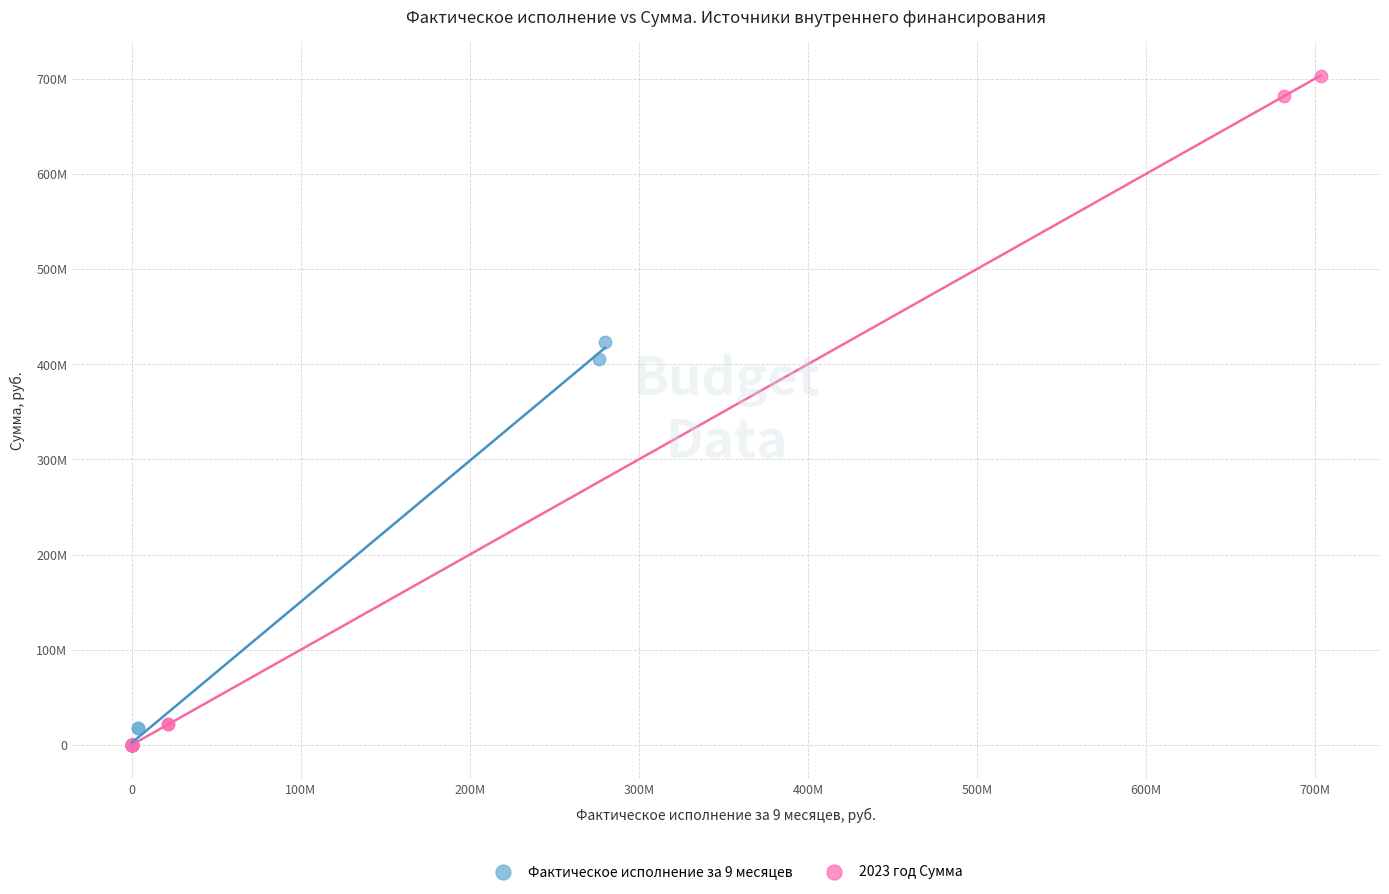

Which series contains the highest Y value?

2023 год Сумма